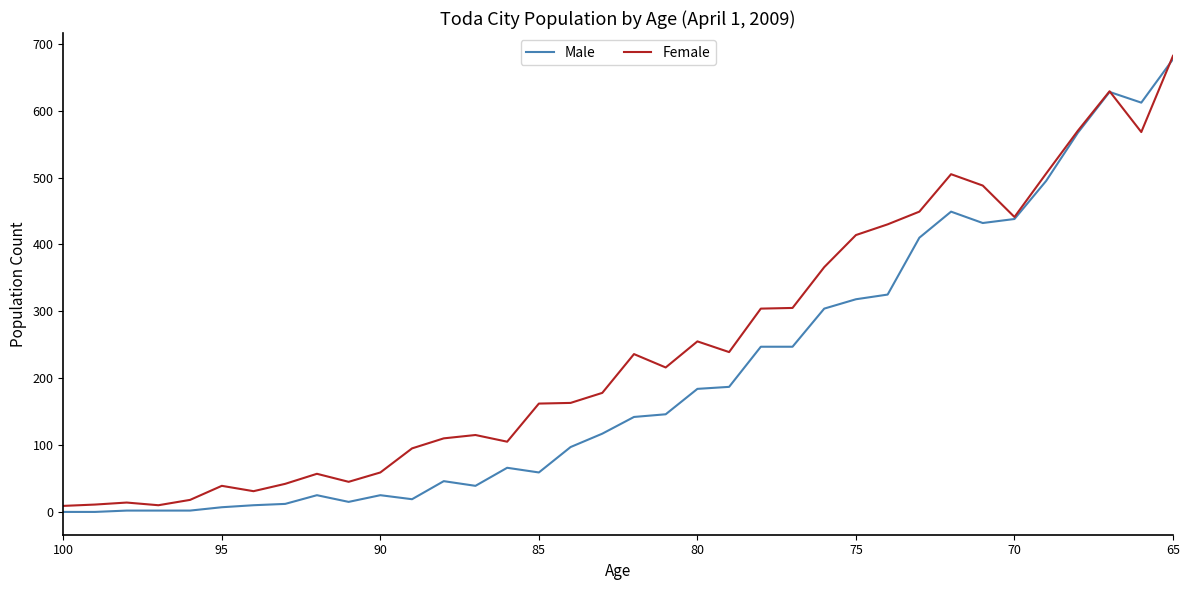

What is the sum of all Female values?

8866